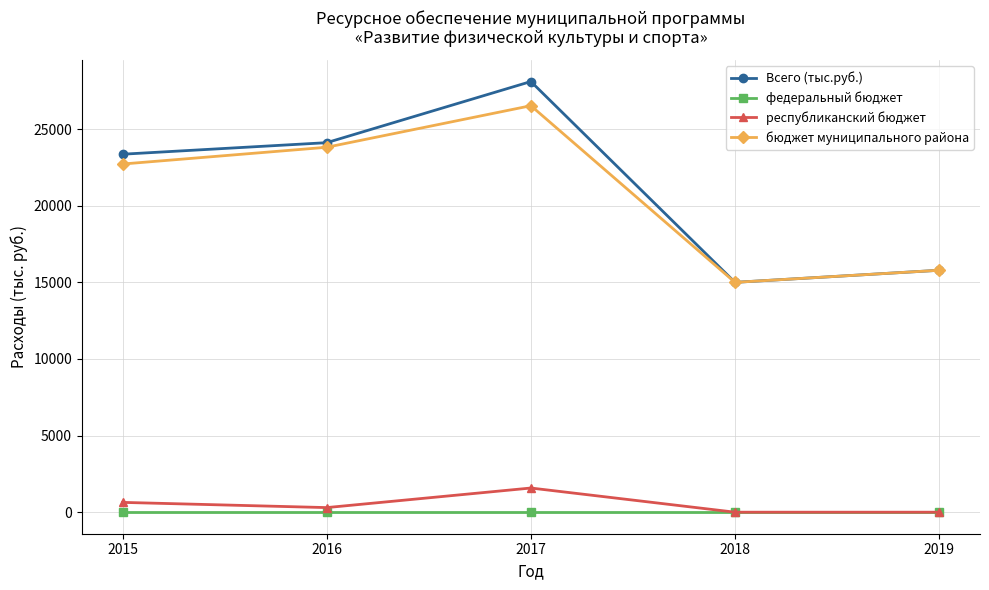

True or false: бюджет муниципального района and федеральный бюджет cross at least once.

False